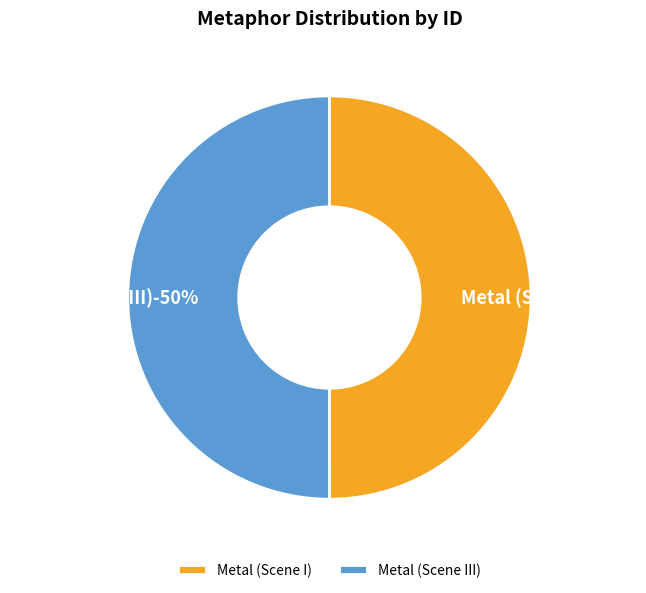

Which category has the smallest portion of the pie?

Metal (Scene I)